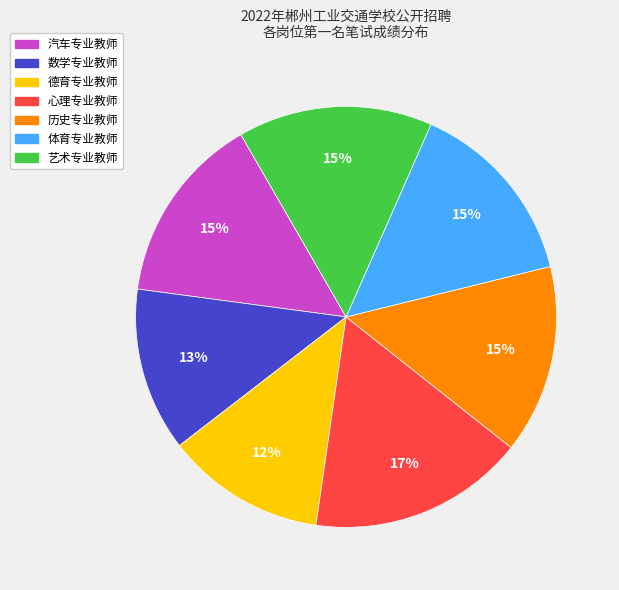

To the nearest percent, what portion does 艺术专业教师 represent?

15%